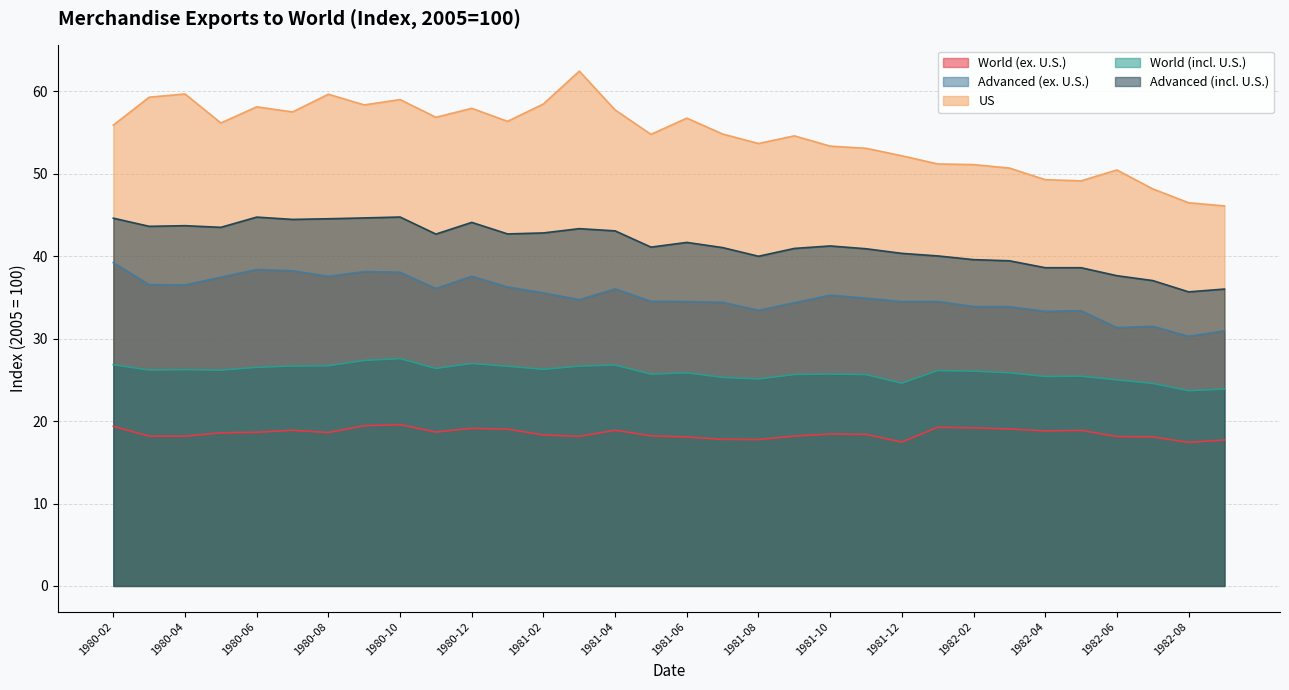

What are all the series names shown in the legend?

World (ex. U.S.), Advanced (ex. U.S.), US, World (incl. U.S.), Advanced (incl. U.S.)